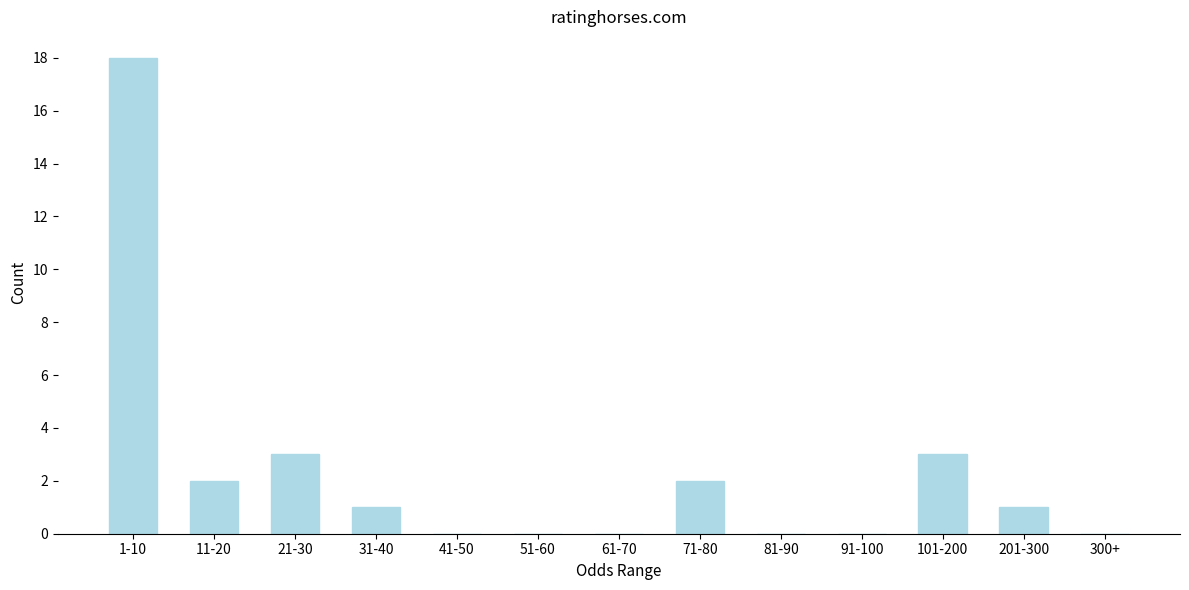

Reading left to right, list all the values displayed in this chart.

1-10=18	11-20=2	21-30=3	31-40=1	41-50=0	51-60=0	61-70=0	71-80=2	81-90=0	91-100=0	101-200=3	201-300=1	300+=0